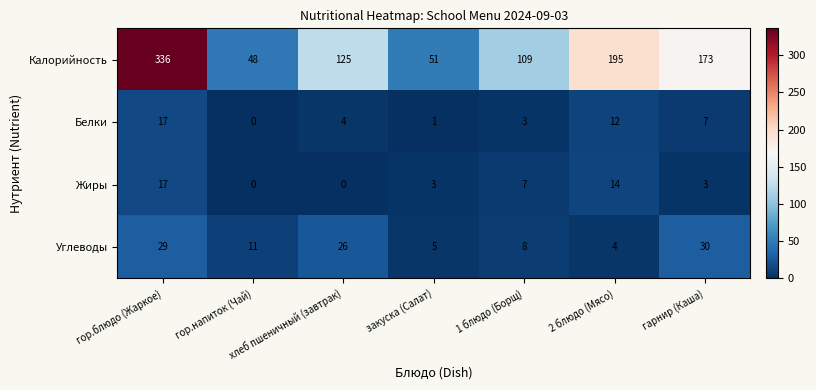

Which series has the widest spread of values?

Калорийность